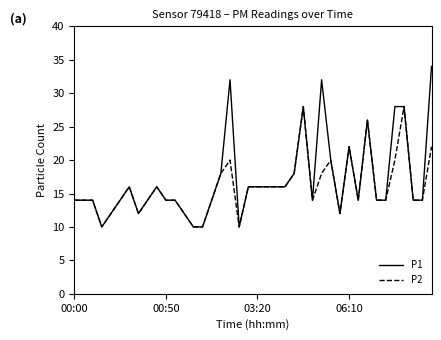

What are all the series names shown in the legend?

P1, P2